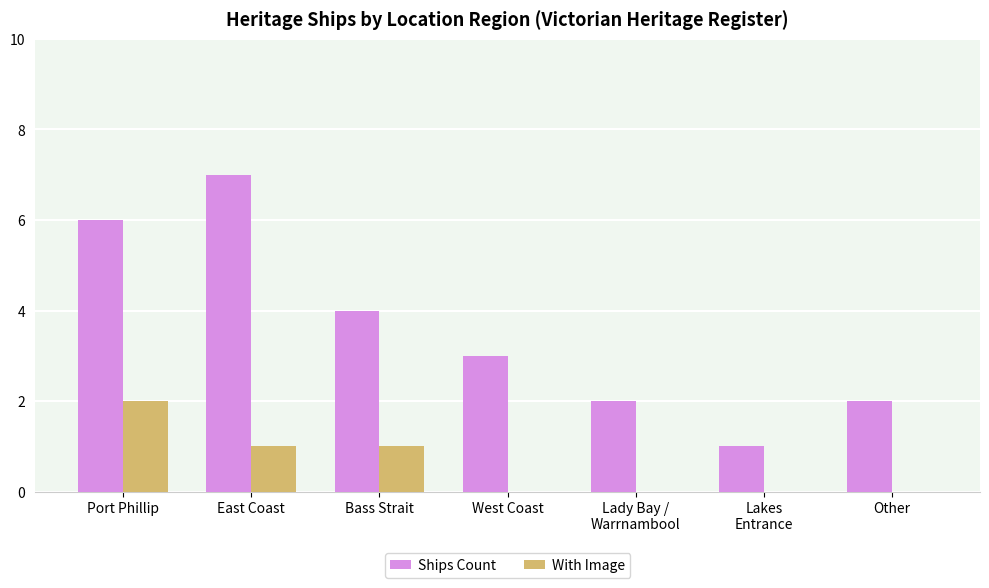

At which category does the chart reach its peak across all series?

East Coast